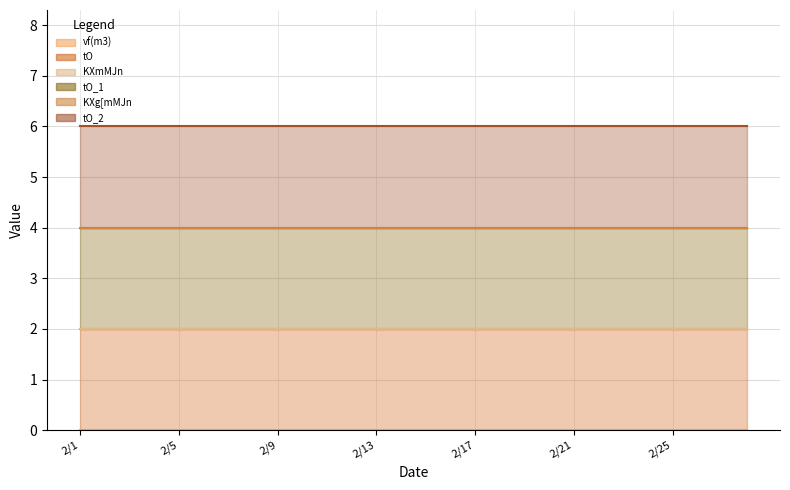

Which series changed the most between 20 and 23?

vf(m3) (line)